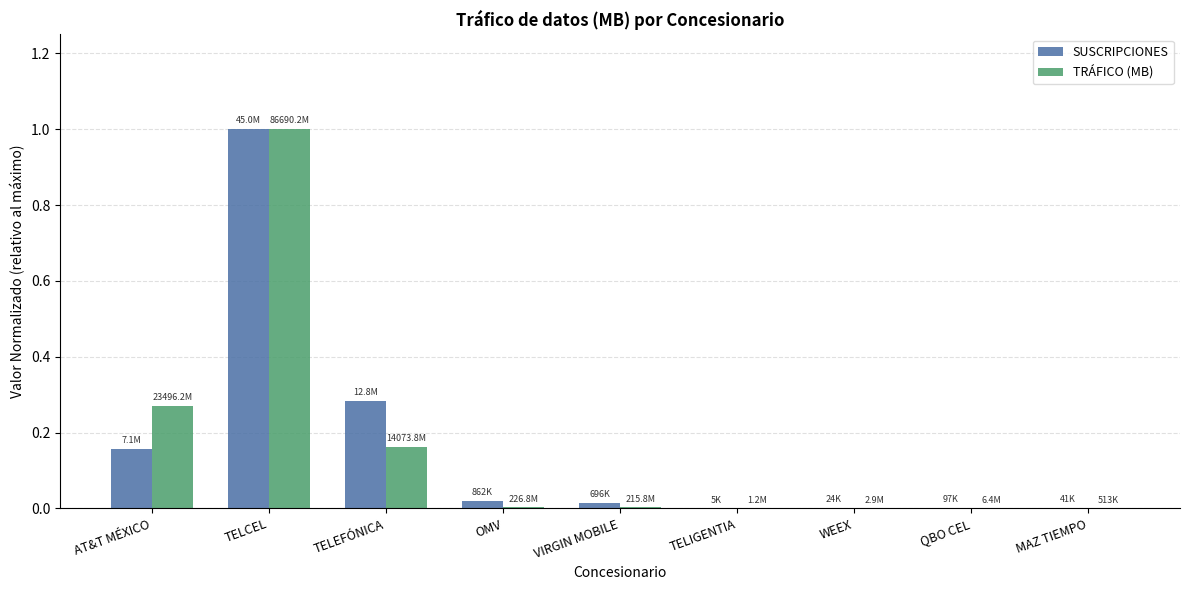

At which category is the sum across all series the highest?

TELCEL